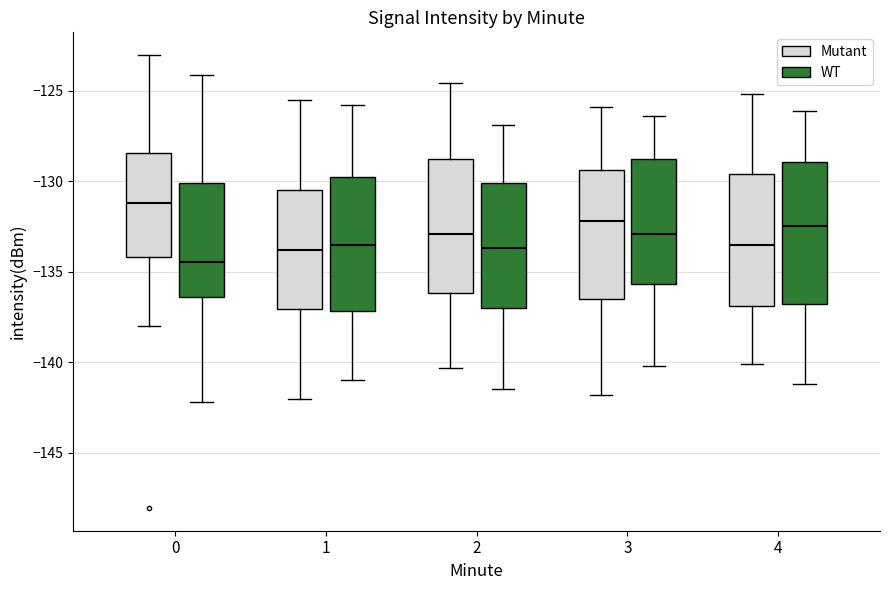

Reading left to right, read every box against the y-axis: the position of its median line, the range the box covers, and the ends of its whiskers. The values are not printed on the chart, so give them approximately, as read against the axis.

0 (Mutant): median -131.0, box -134.0 to -128.5, whiskers -138.0 to -123.0
0 (WT): median -134.5, box -136.5 to -130.0, whiskers -142.0 to -124.0
1 (Mutant): median -134.0, box -137.0 to -130.5, whiskers -142.0 to -125.5
1 (WT): median -133.5, box -137.0 to -129.5, whiskers -141.0 to -126.0
2 (Mutant): median -133.0, box -136.0 to -129.0, whiskers -140.5 to -124.5
2 (WT): median -133.5, box -137.0 to -130.0, whiskers -141.5 to -127.0
3 (Mutant): median -132.0, box -136.5 to -129.5, whiskers -142.0 to -126.0
3 (WT): median -133.0, box -135.5 to -129.0, whiskers -140.0 to -126.5
4 (Mutant): median -133.5, box -137.0 to -129.5, whiskers -140.0 to -125.0
4 (WT): median -132.5, box -137.0 to -129.0, whiskers -141.0 to -126.0